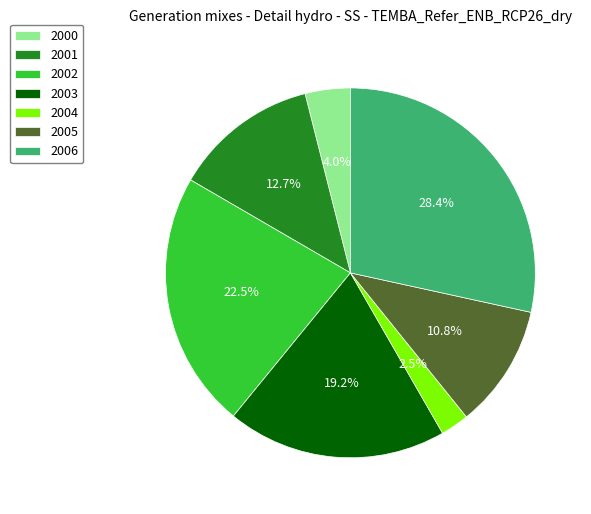

What percentage is the 2005 slice, to the nearest percent?

11%